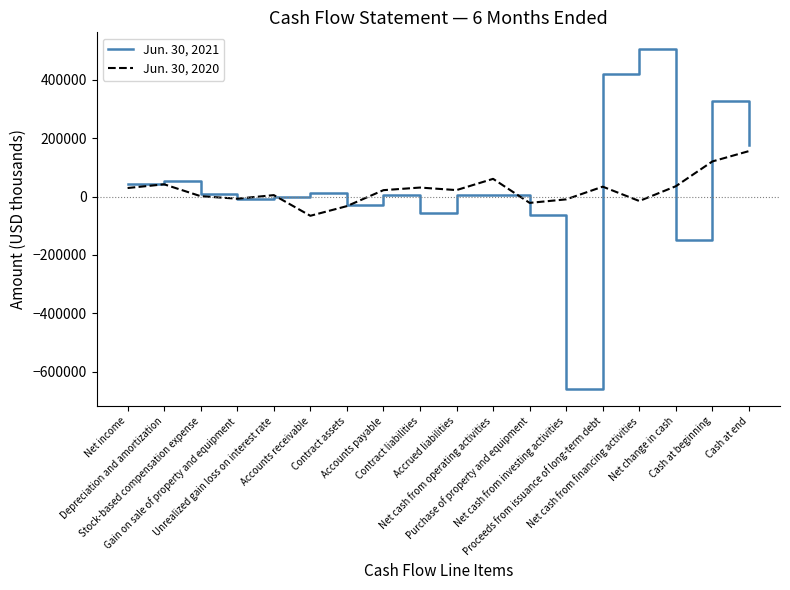

What is the smallest value displayed?

-659195